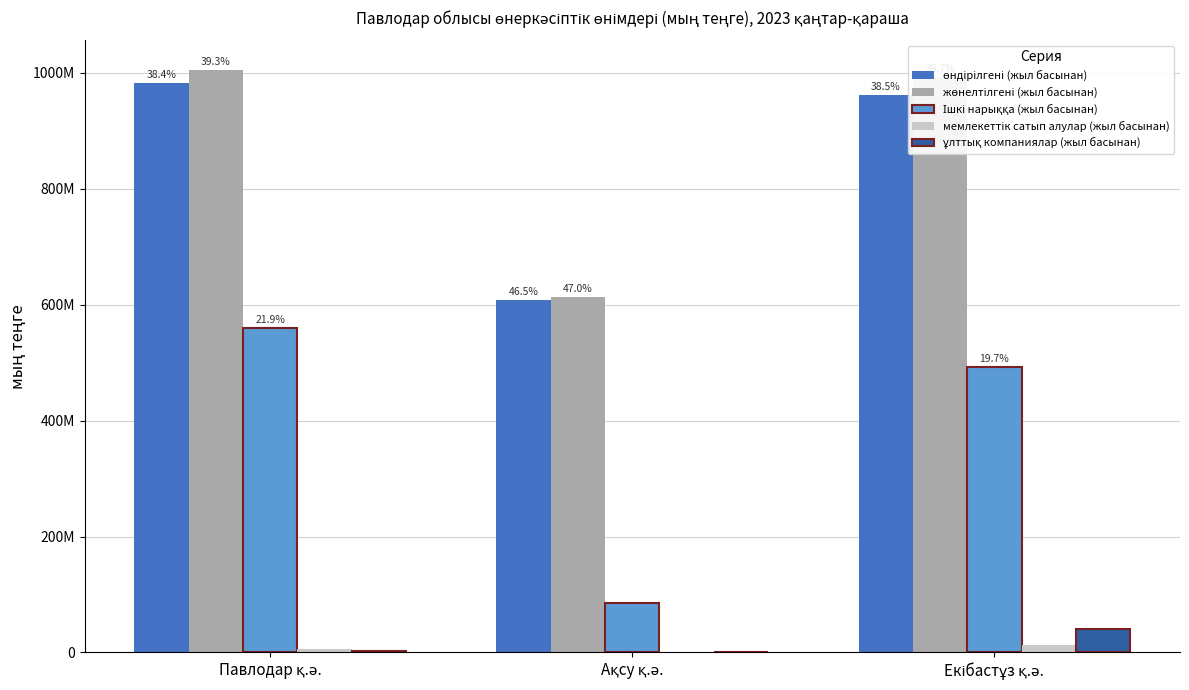

Are the bars grouped side by side (vs. stacked)?

Yes